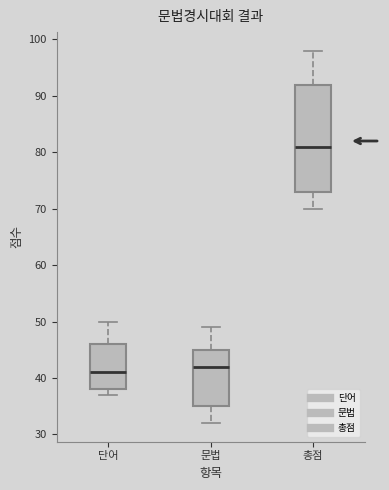

Reading left to right, read every box against the y-axis: the position of its median line, the range the box covers, and the ends of its whiskers. The values are not printed on the chart, so give them approximately, as read against the axis.

단어: median 41, box 38 to 46, whiskers 37 to 50
문법: median 42, box 35 to 45, whiskers 32 to 49
총점: median 81, box 73 to 92, whiskers 70 to 98